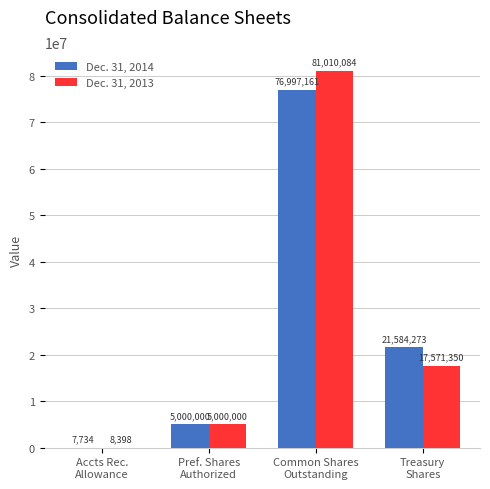

Which series has the largest total across all categories?

Dec. 31, 2013